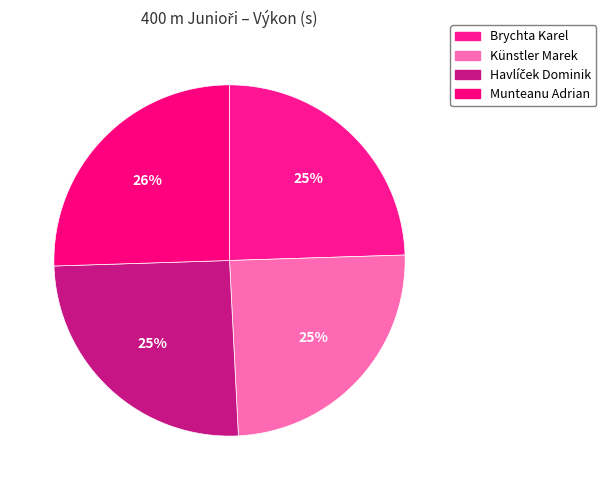

Count the number of slices in the pie.

4